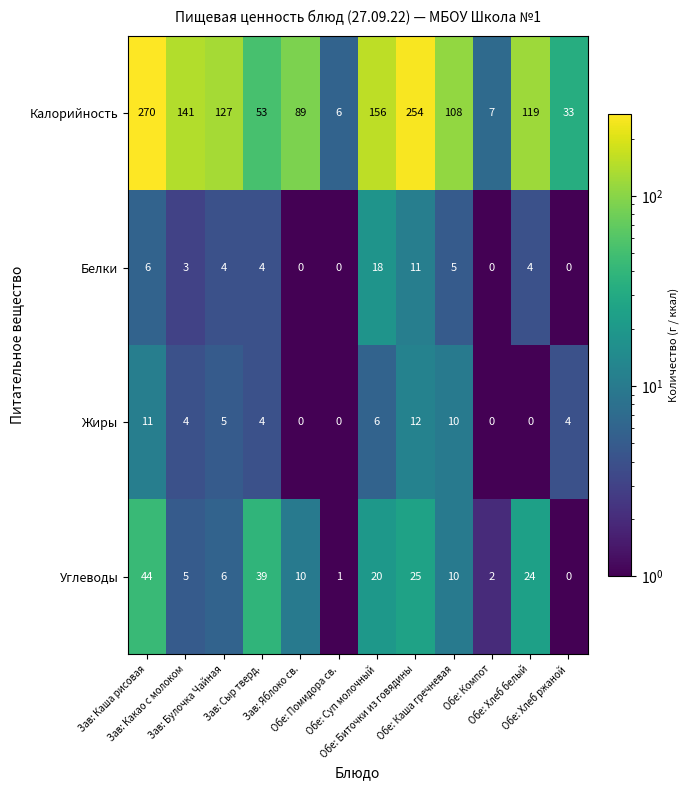

How many series are shown in this chart?

4